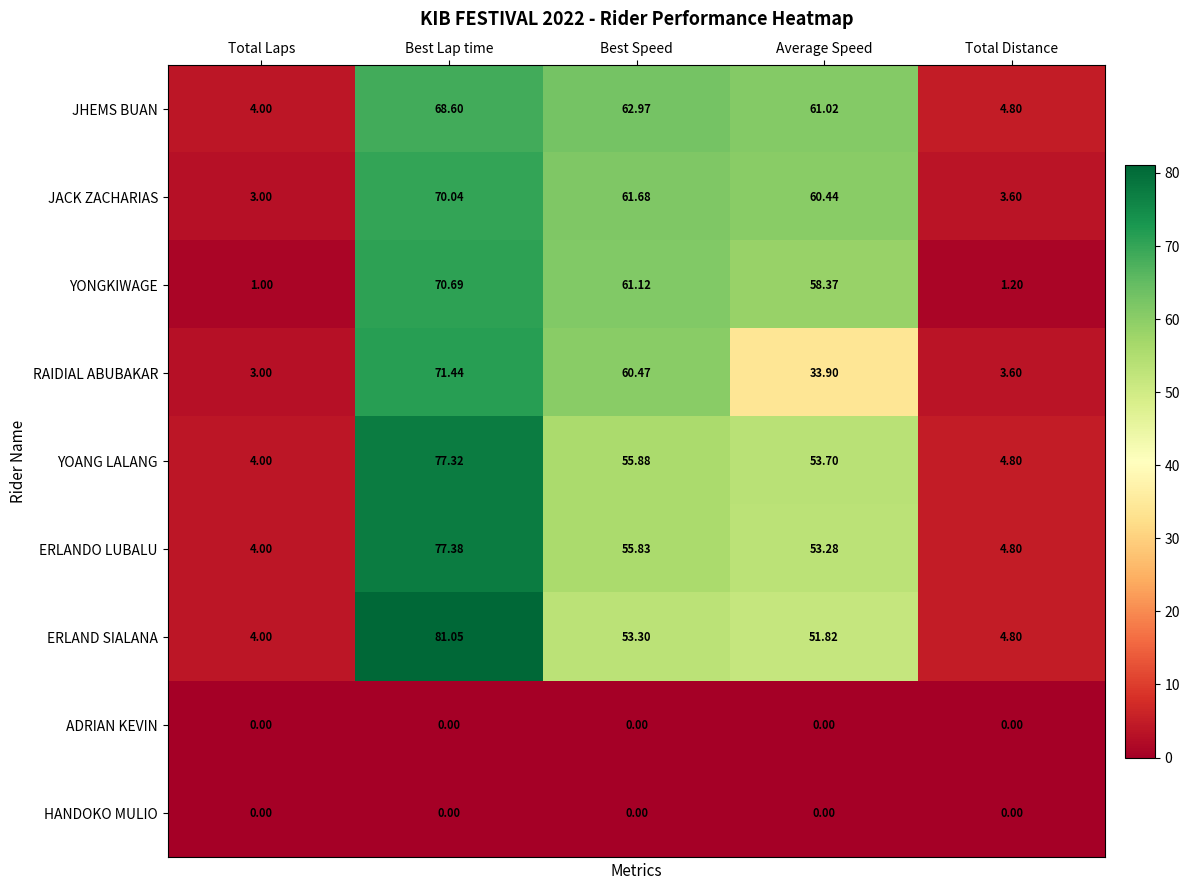

Which series has the largest range (max minus min)?

ERLAND SIALANA